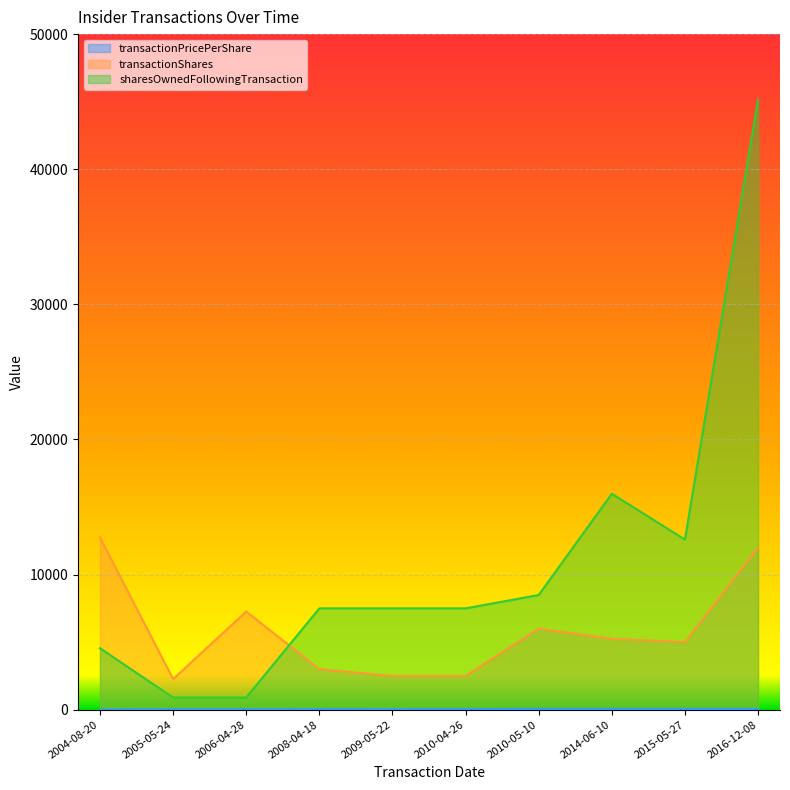

What is the difference between the maximum and minimum values in the sharesOwnedFollowingTransaction series?

44274.0